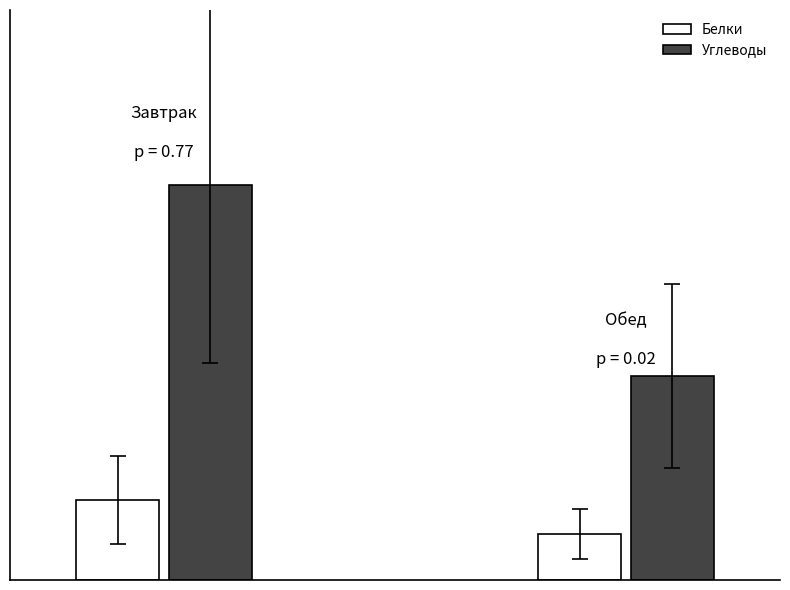

Does the chart contain any negative values?

No